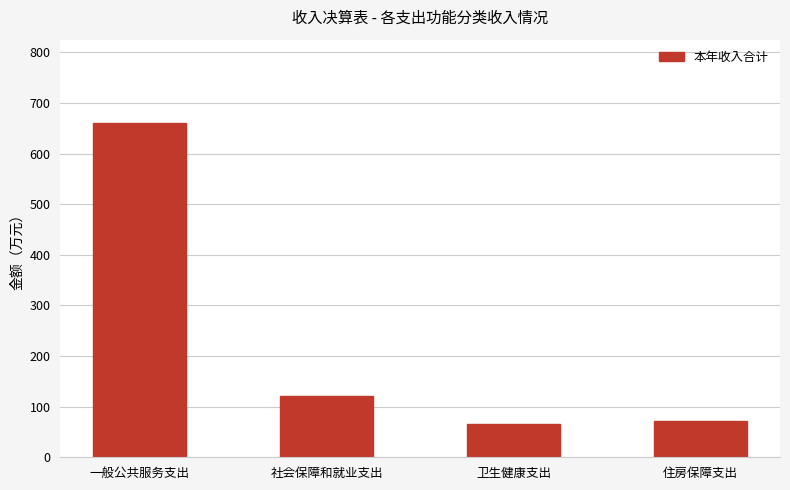

At which category does the chart reach its minimum across all series?

卫生健康支出